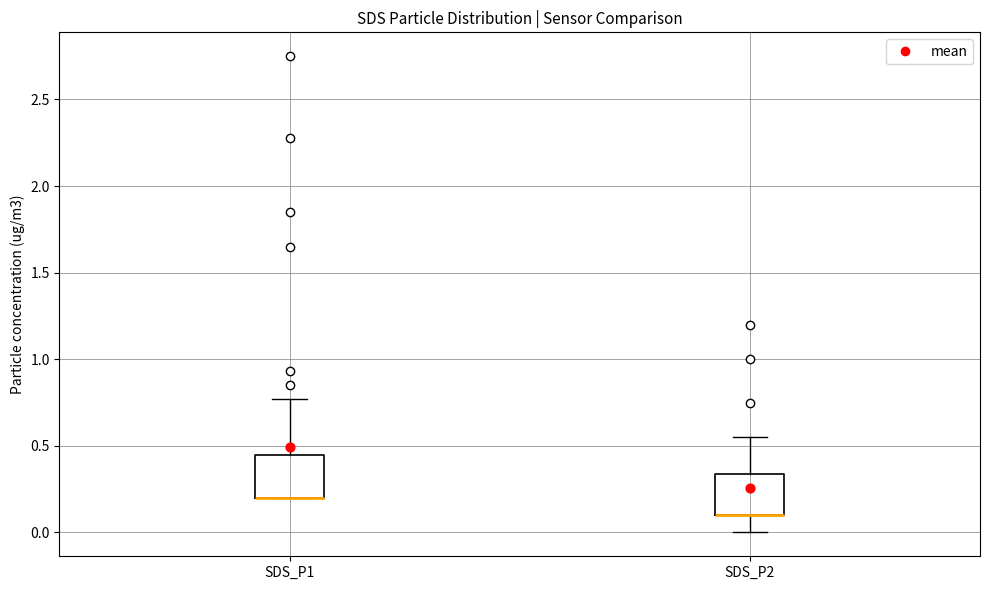

Reading left to right, transcribe this box plot: for each box, give where its median line is, the range the box spans, and where its two whiskers end, as read against the y-axis. The values are not printed on the chart, so give them approximately, as read against the axis.

SDS_P1: median 0.20 (drawn on the box's lower edge), box 0.20 to 0.45, whiskers 0.20 to 0.75
SDS_P2: median 0.10 (drawn on the box's lower edge), box 0.10 to 0.35, whiskers 0.00 to 0.55